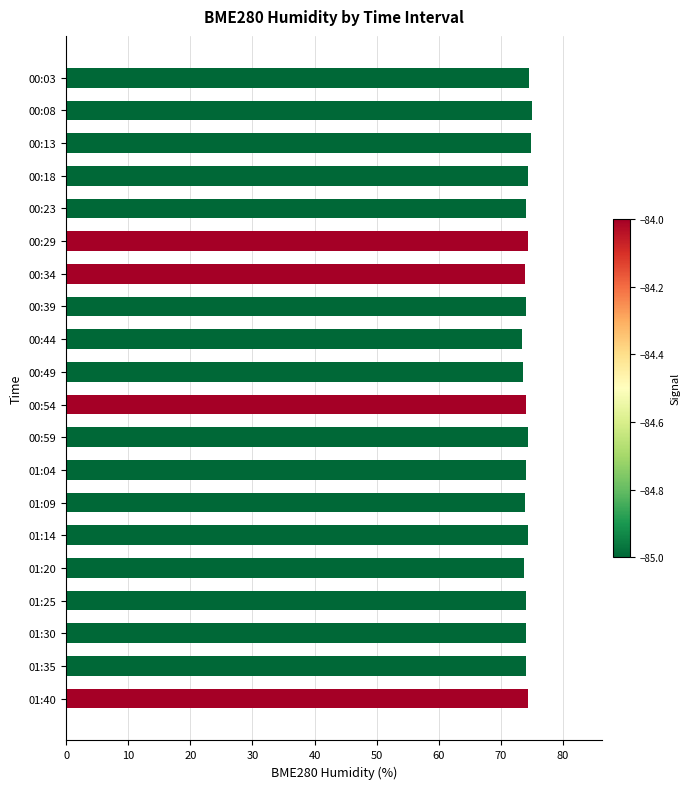

The value at 00:54 is 74.0. True or false?

True